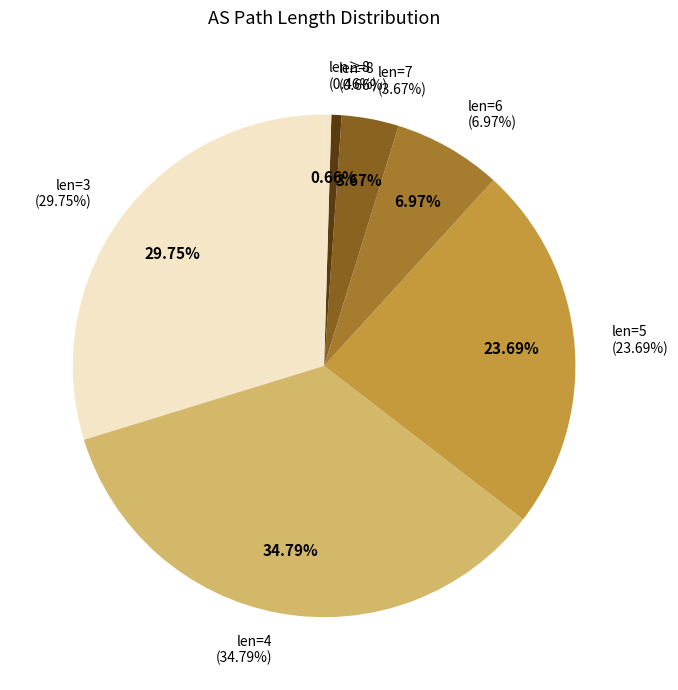

Does 6 represent more than half of the total?

No